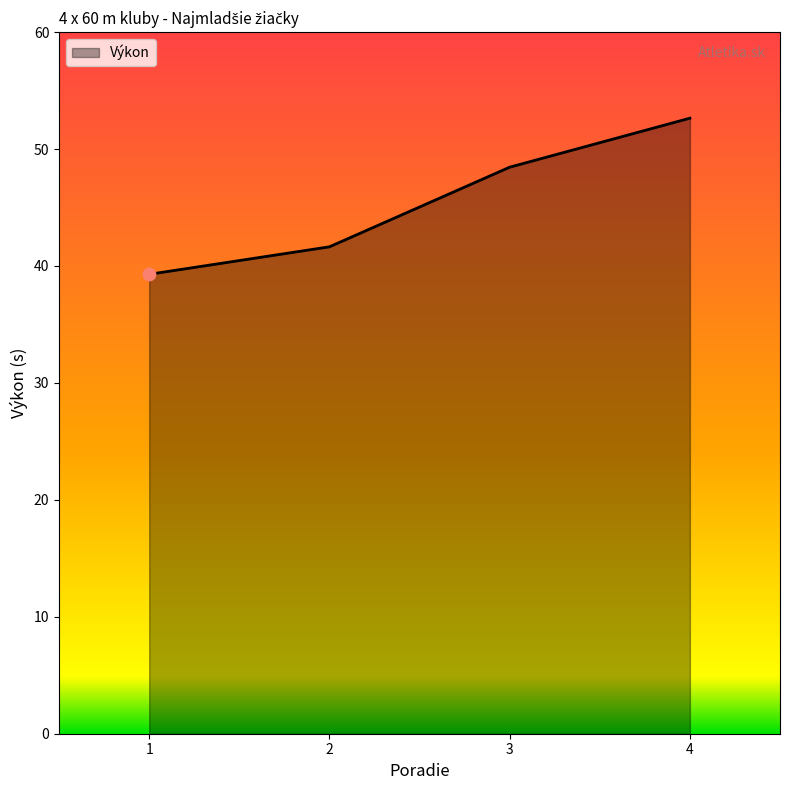

What is the change in value from 2 to 3?

+6.8